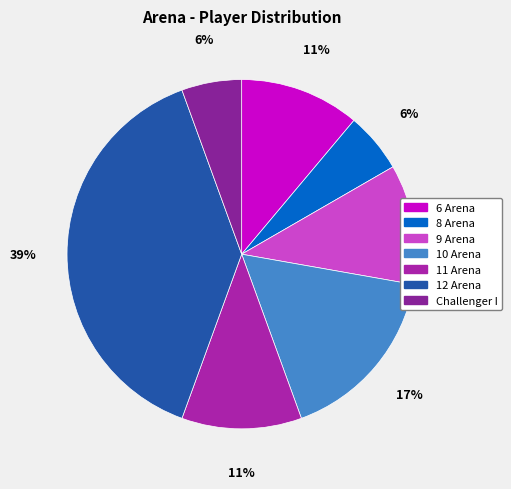

To the nearest percent, what is the difference between the Challenger I and 10 Arena slice percentages?

11%